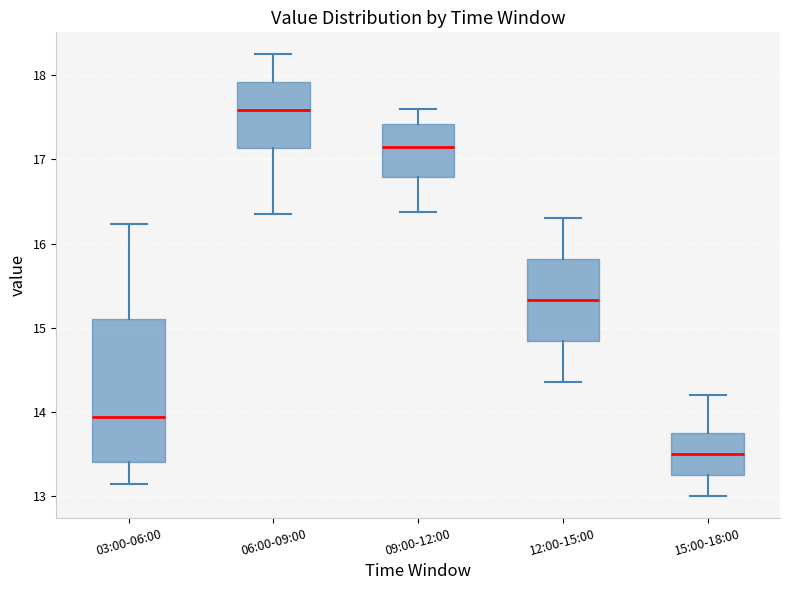

Which box's median line is the highest?

06:00-09:00